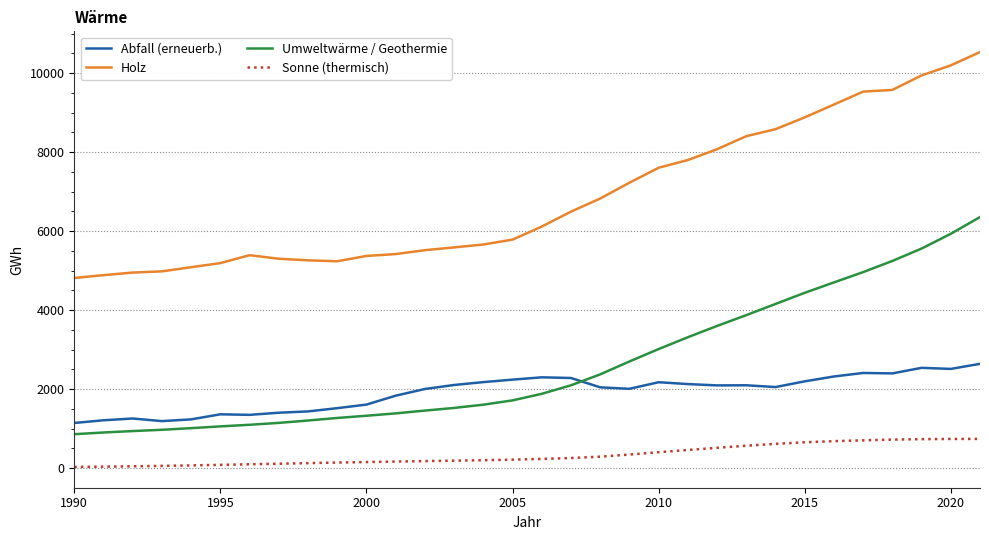

True or false: Sonne (thermisch) and Holz cross at least once.

False